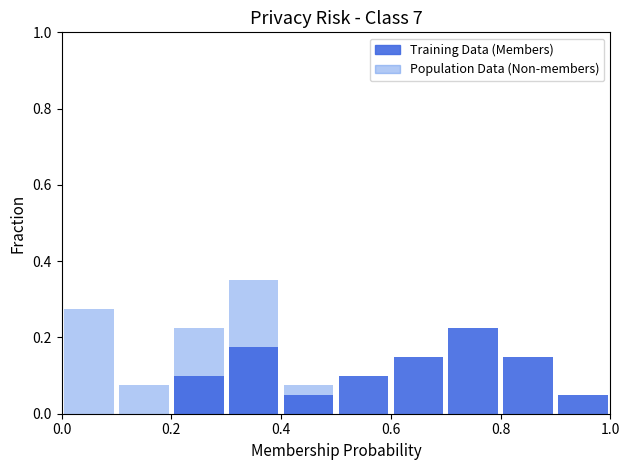

What is the value of the Training Data (Members) bar at the 4th from the left?

0.2